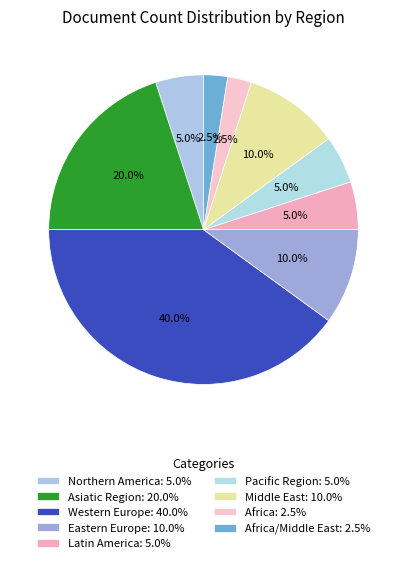

How many slices are in this pie chart?

9